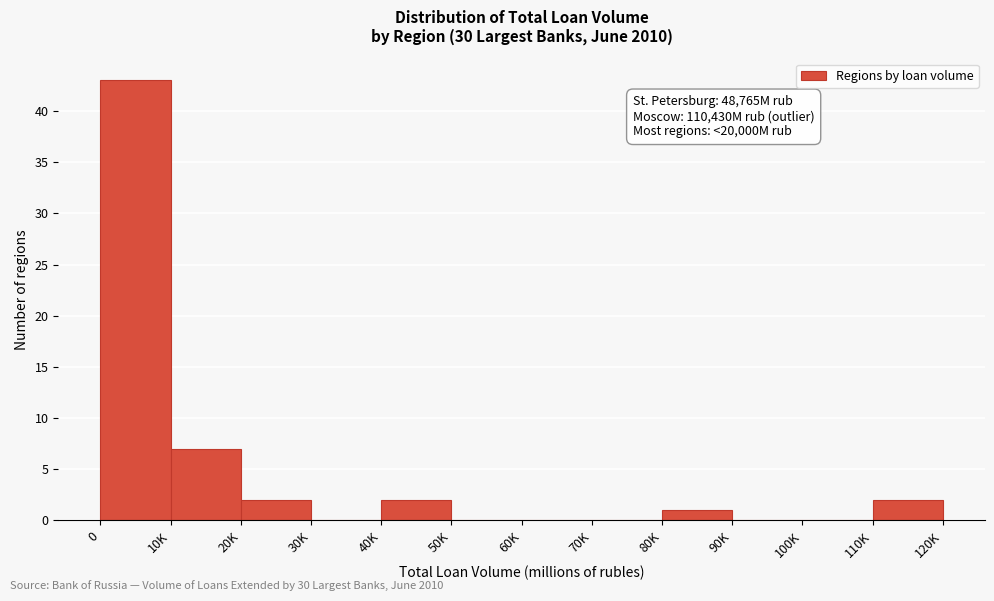

Reading left to right, list all the values displayed in this chart.

0=43	10K=7	20K=2	30K=0	40K=2	50K=0	60K=0	70K=0	80K=1	90K=0	100K=0	110K=2